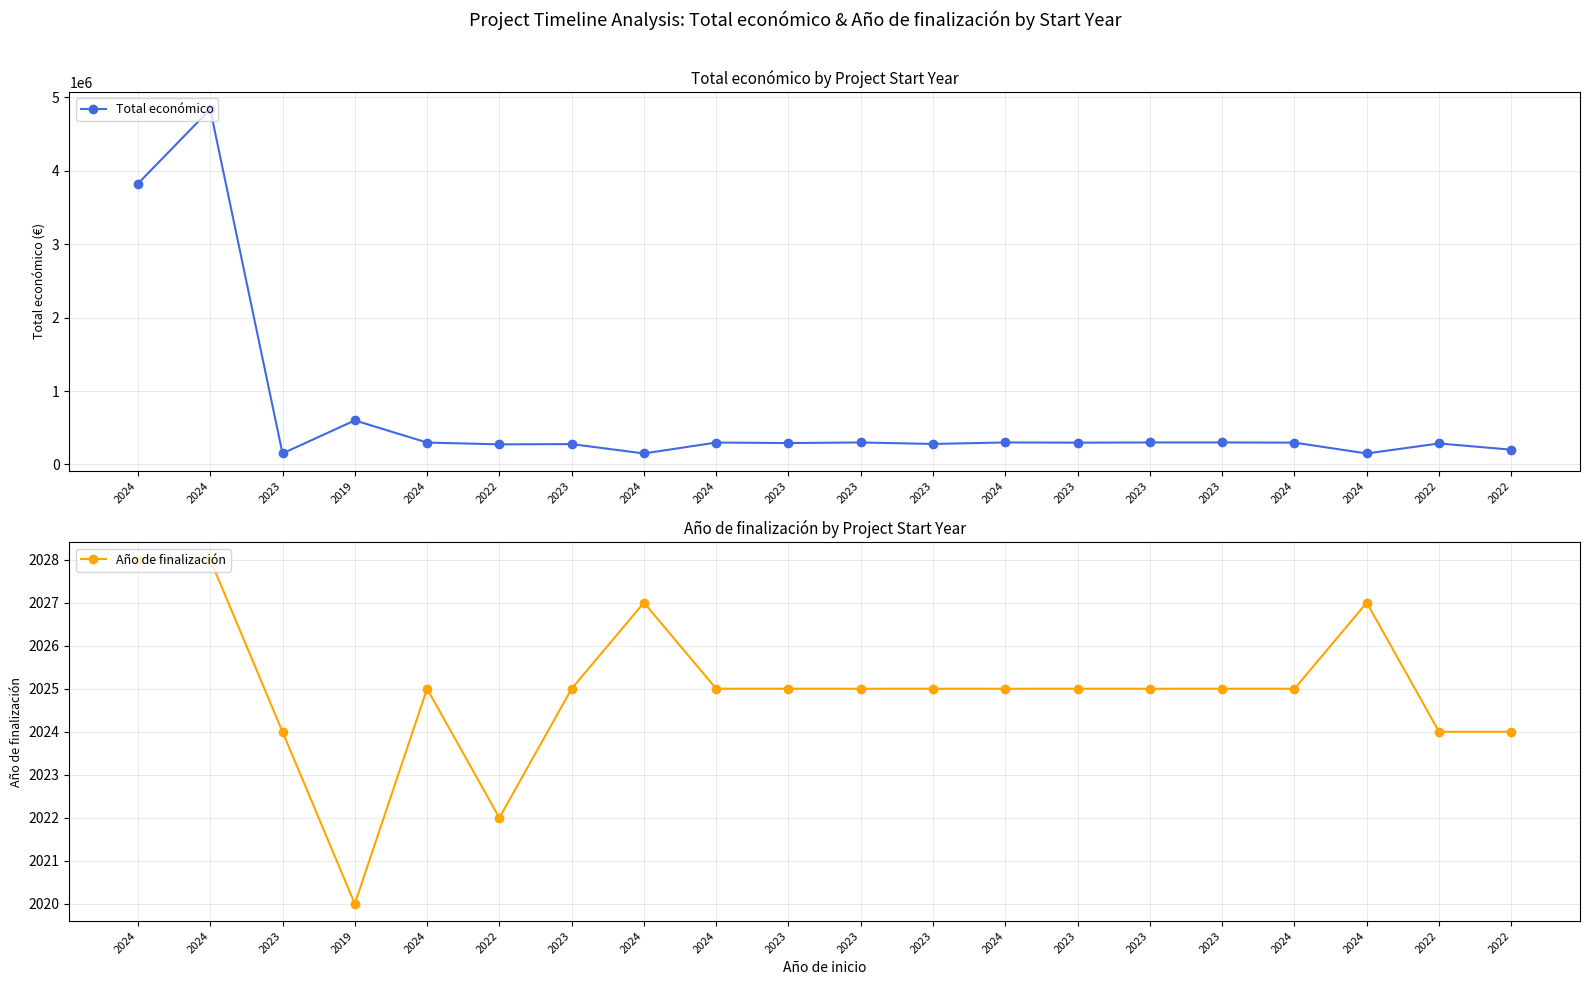

True or false: Año de finalización and Total económico intersect in this chart.

False